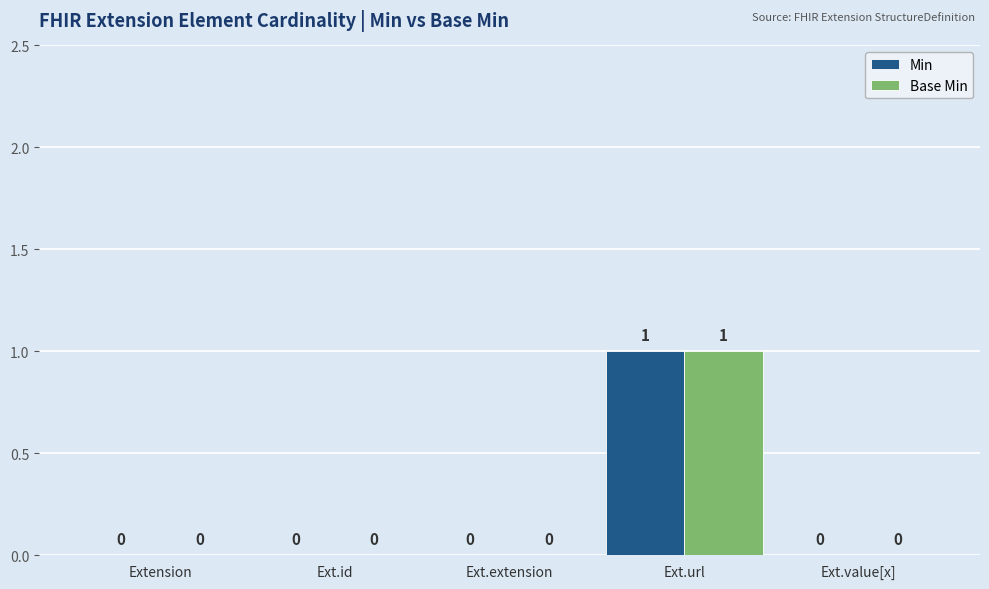

Reading right to left, list all the values displayed in this chart.

Min: 0	1	0	0	0
Base Min: 0	1	0	0	0